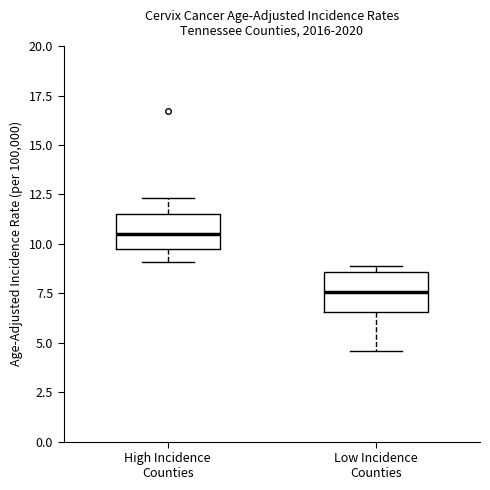

Where does the median line of the box for Low Incidence Counties sit on the y-axis? The values are not printed on the chart, so give them approximately, as read against the axis.

7.5